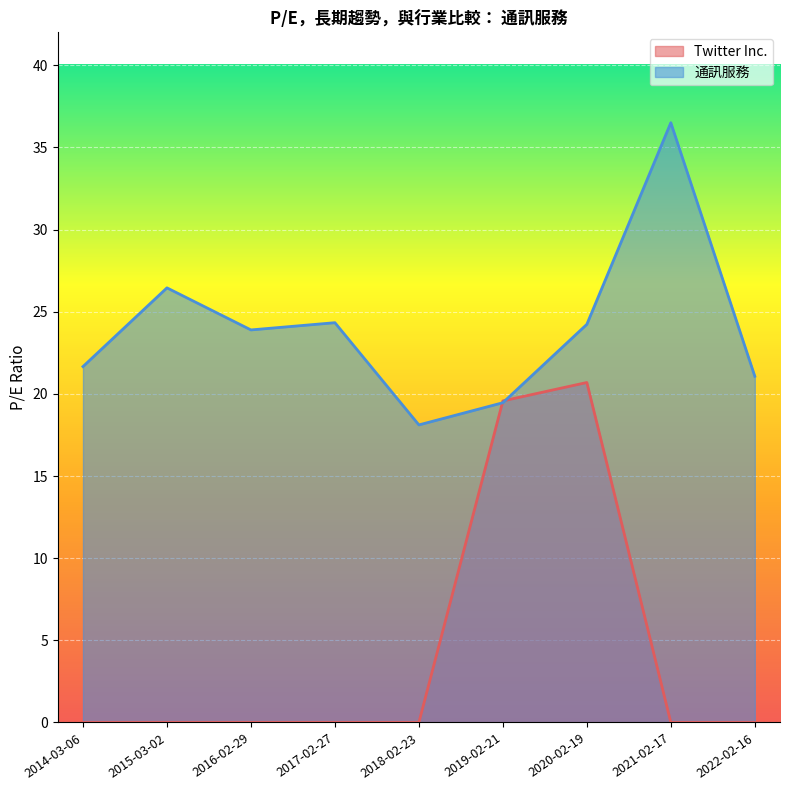

Does the chart display data point markers on the line(s)?

No